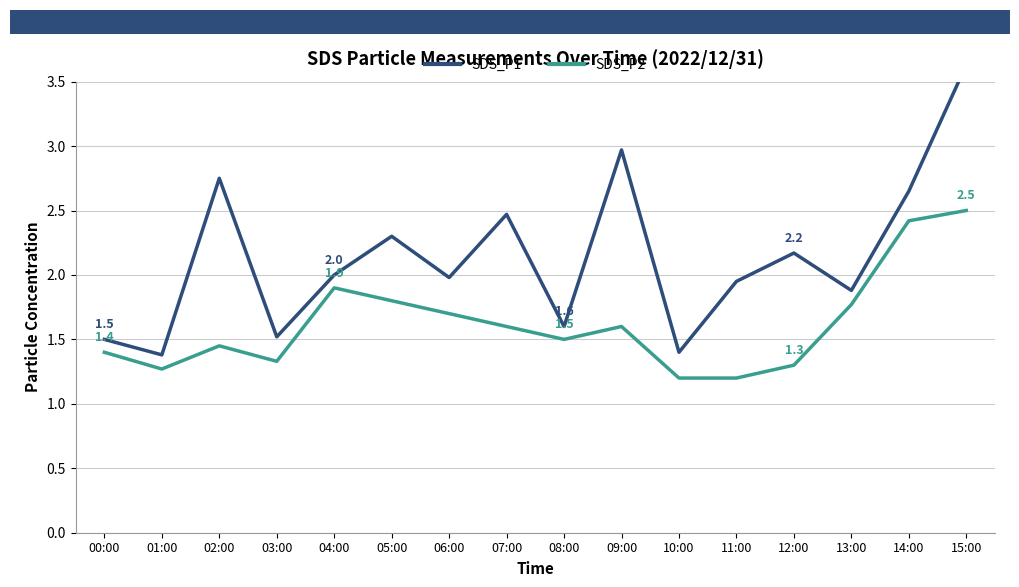

Reading right to left, extract all data points from this chart.

SDS_P1: 15:00=3.6	14:00=2.6	13:00=1.9	12:00=2.2	11:00=1.9	10:00=1.4	09:00=3.0	08:00=1.6	07:00=2.5	06:00=2.0	05:00=2.3	04:00=2.0	03:00=1.5	02:00=2.8	01:00=1.4	00:00=1.5
SDS_P2: 15:00=2.5	14:00=2.4	13:00=1.8	12:00=1.3	11:00=1.2	10:00=1.2	09:00=1.6	08:00=1.5	07:00=1.6	06:00=1.7	05:00=1.8	04:00=1.9	03:00=1.3	02:00=1.4	01:00=1.3	00:00=1.4